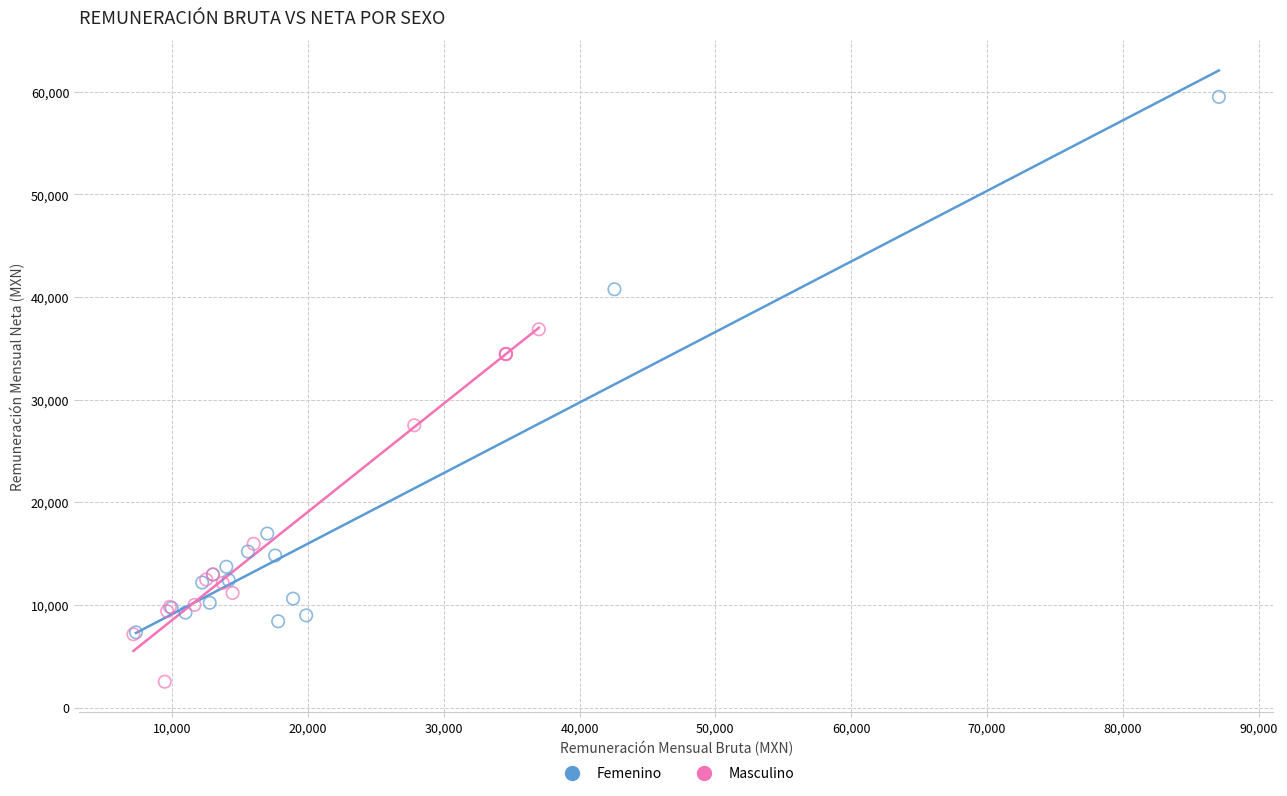

Which series has the widest spread of Y values?

Femenino